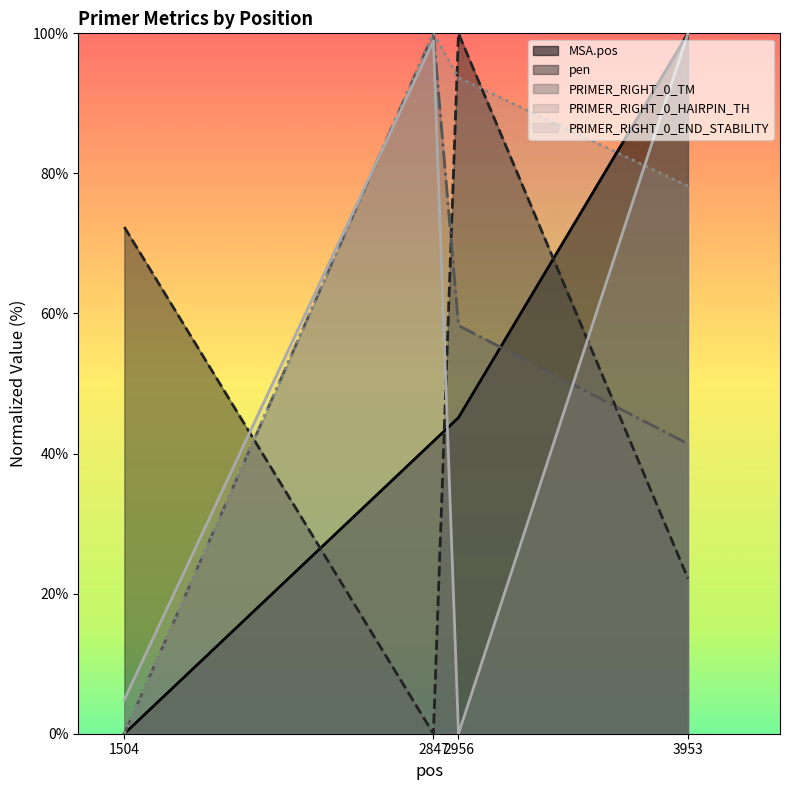

Reading left to right, list all the values displayed in this chart.

MSA.pos: 1504=0.0	2847=41.7	2956=45.1	3953=100.0
pen: 1504=72.3	2847=0.0	2956=100.0	3953=22.2
PRIMER_RIGHT_0_TM: 1504=0.0	2847=100.0	2956=58.3	3953=41.4
PRIMER_RIGHT_0_HAIRPIN_TH: 1504=0.0	2847=100.0	2956=93.7	3953=78.2
PRIMER_RIGHT_0_END_STABILITY: 1504=4.9	2847=98.9	2956=0.0	3953=100.0